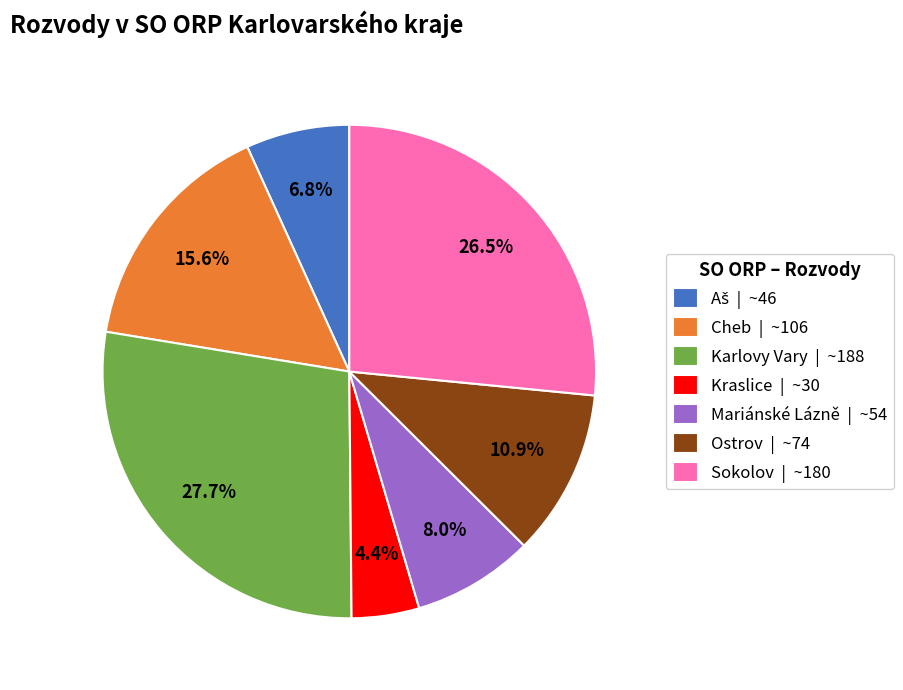

Which category has the smallest portion of the pie?

Kraslice